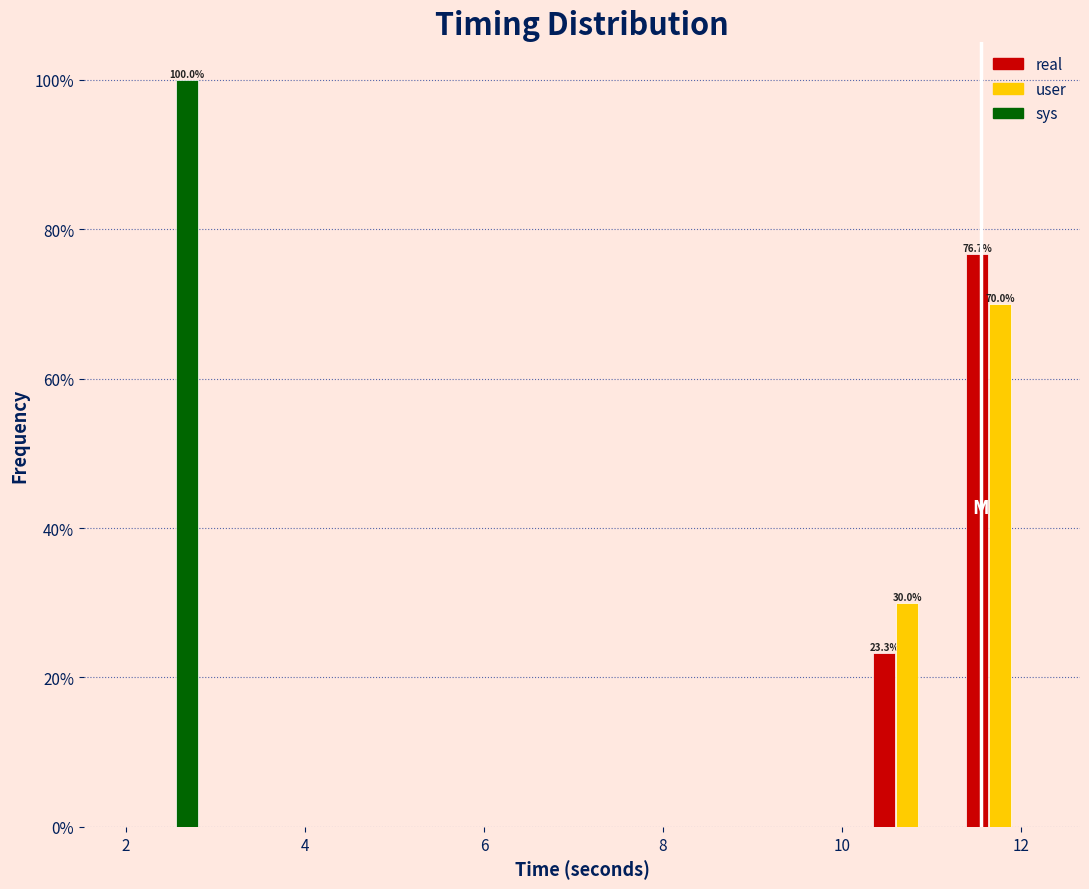

In the real series, which range on the x-axis has the tallest bar?

11.2 to 12.2